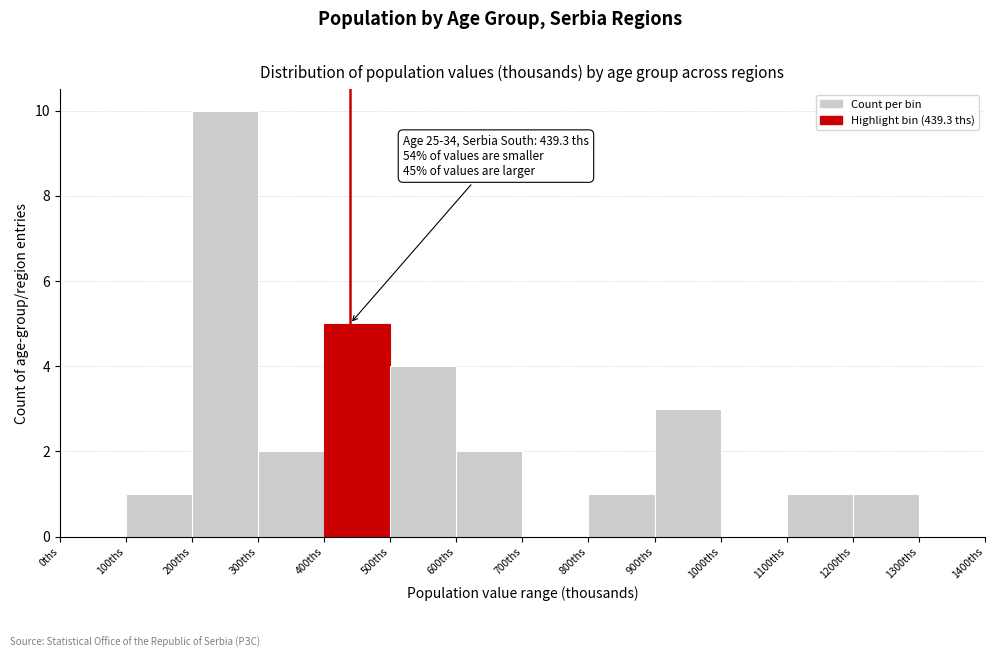

Which range on the x-axis has the tallest bar?

200 to 300